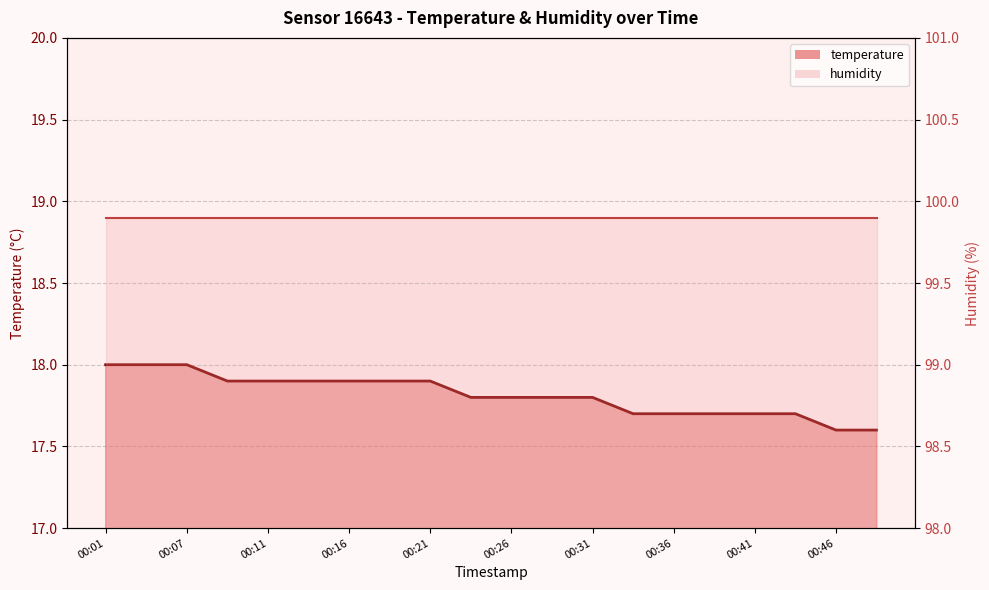

What is the value of the 15th point from the left?

17.7